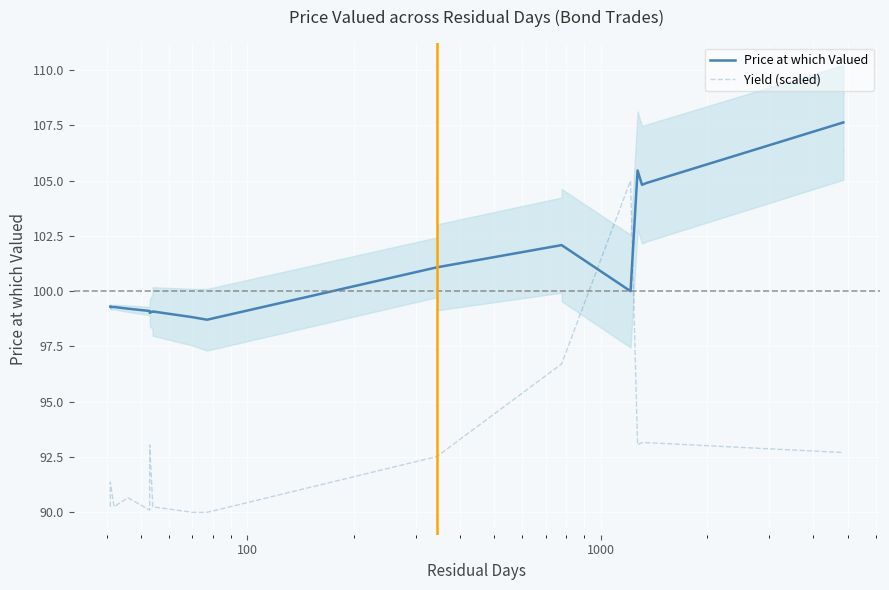

How many interior local peaks does the Yield (scaled) series have?

4